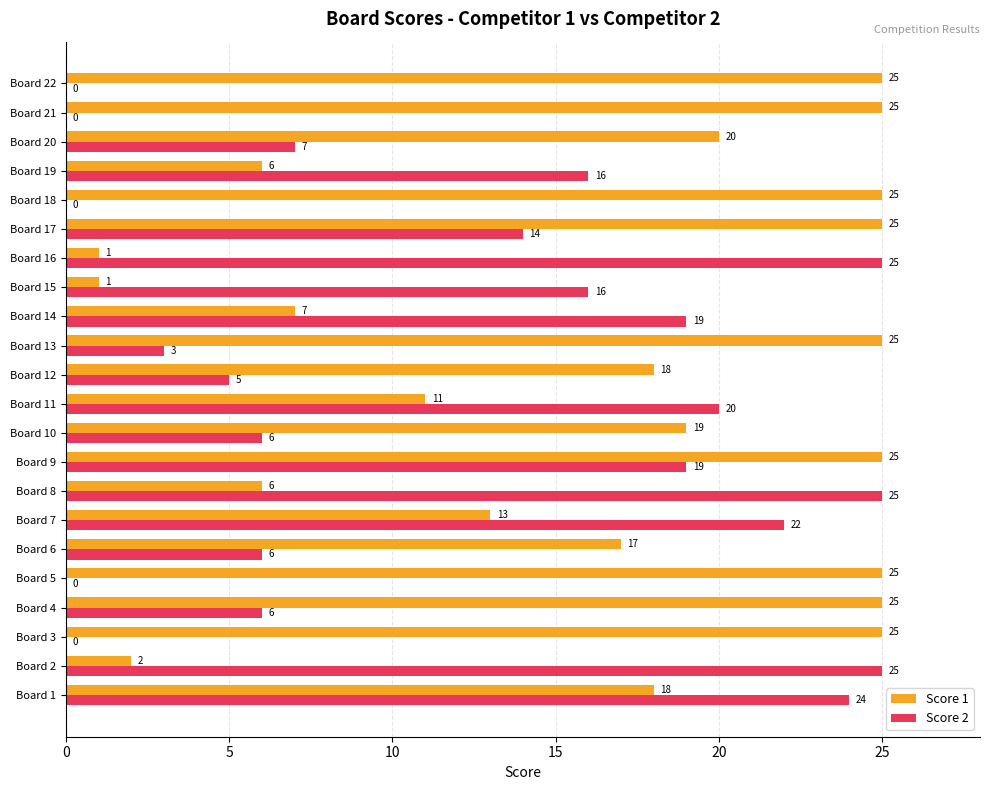

The Score 2 series shows 25 at Board 2. True or false?

True